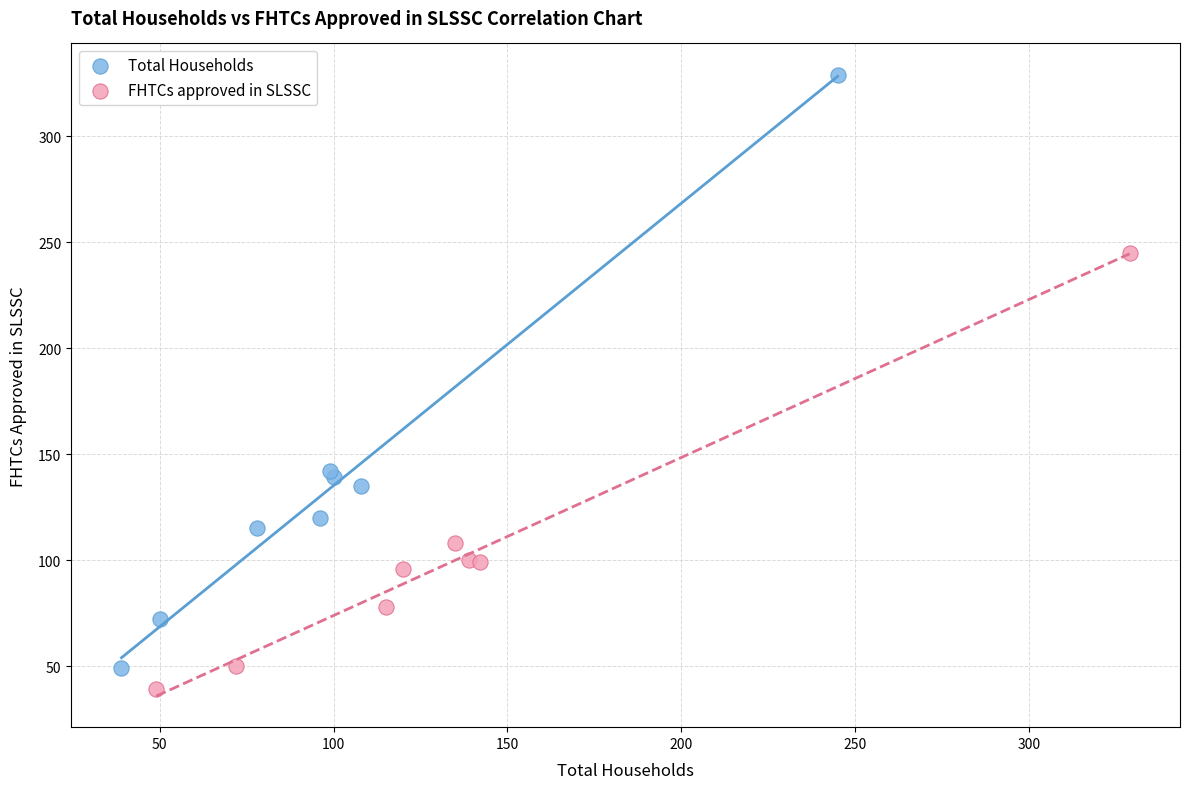

Which series contains the highest Y value?

Total Households